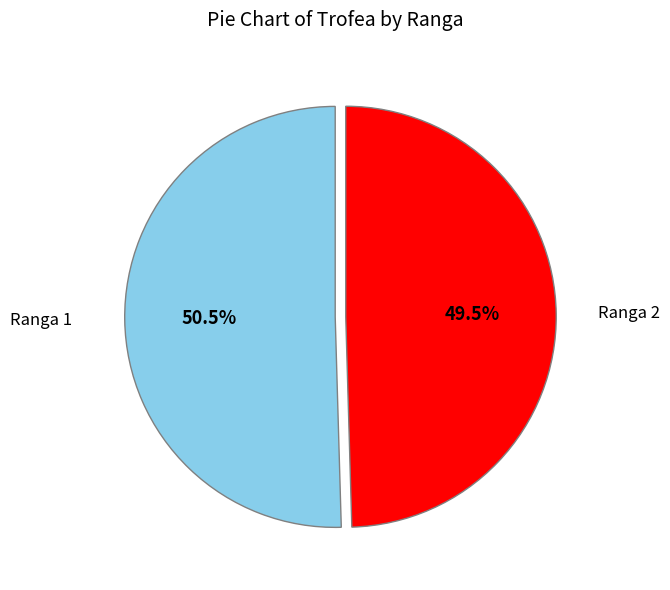

Is there a majority slice in this chart?

Yes